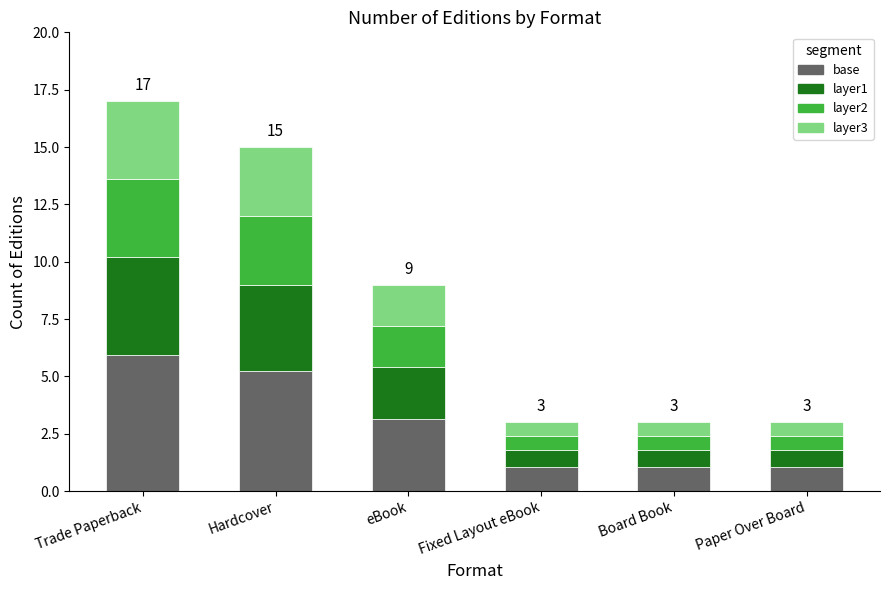

What is the total value across all series at eBook?

9.0